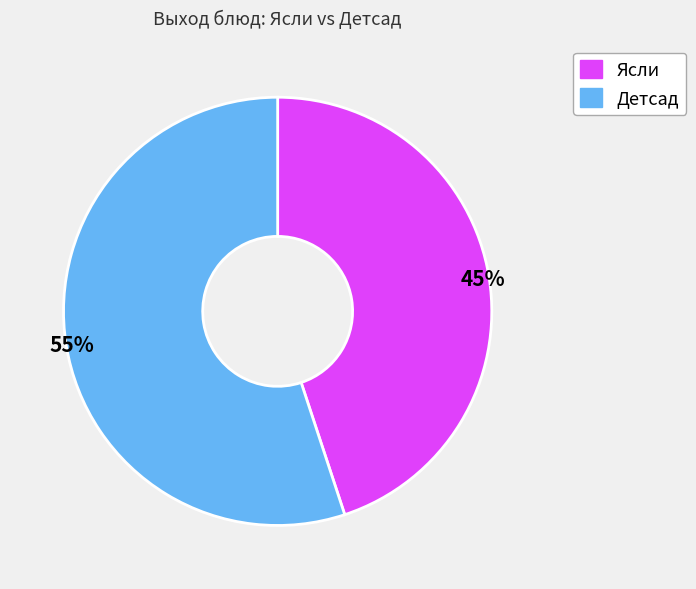

To the nearest percent, what is the difference between the largest and smallest slice percentages?

10%